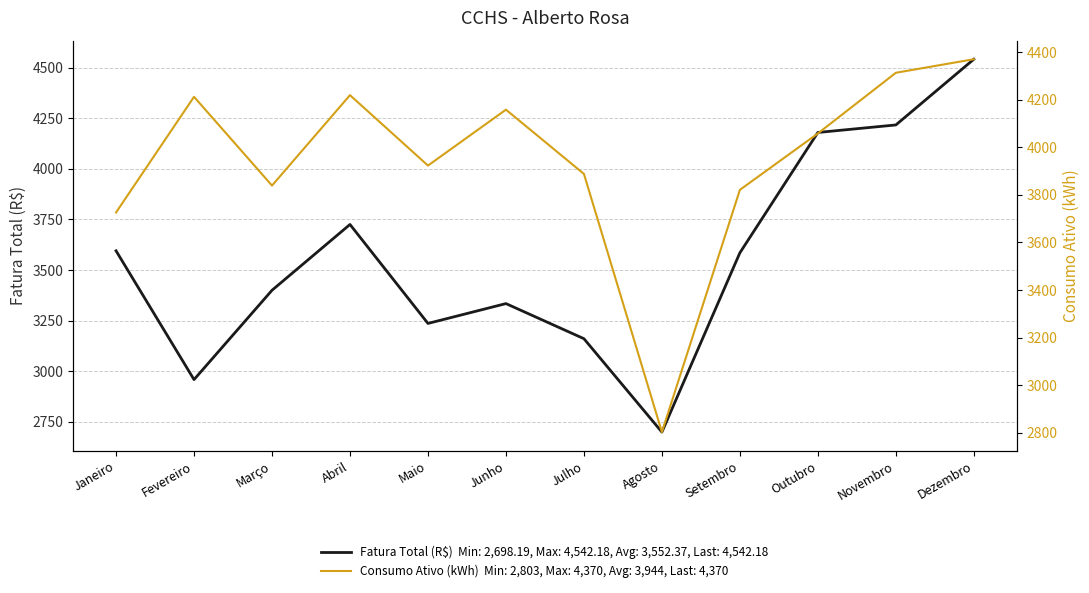

What is the value of the Consumo Ativo (kWh) point at the 6th from the left?

4158.0